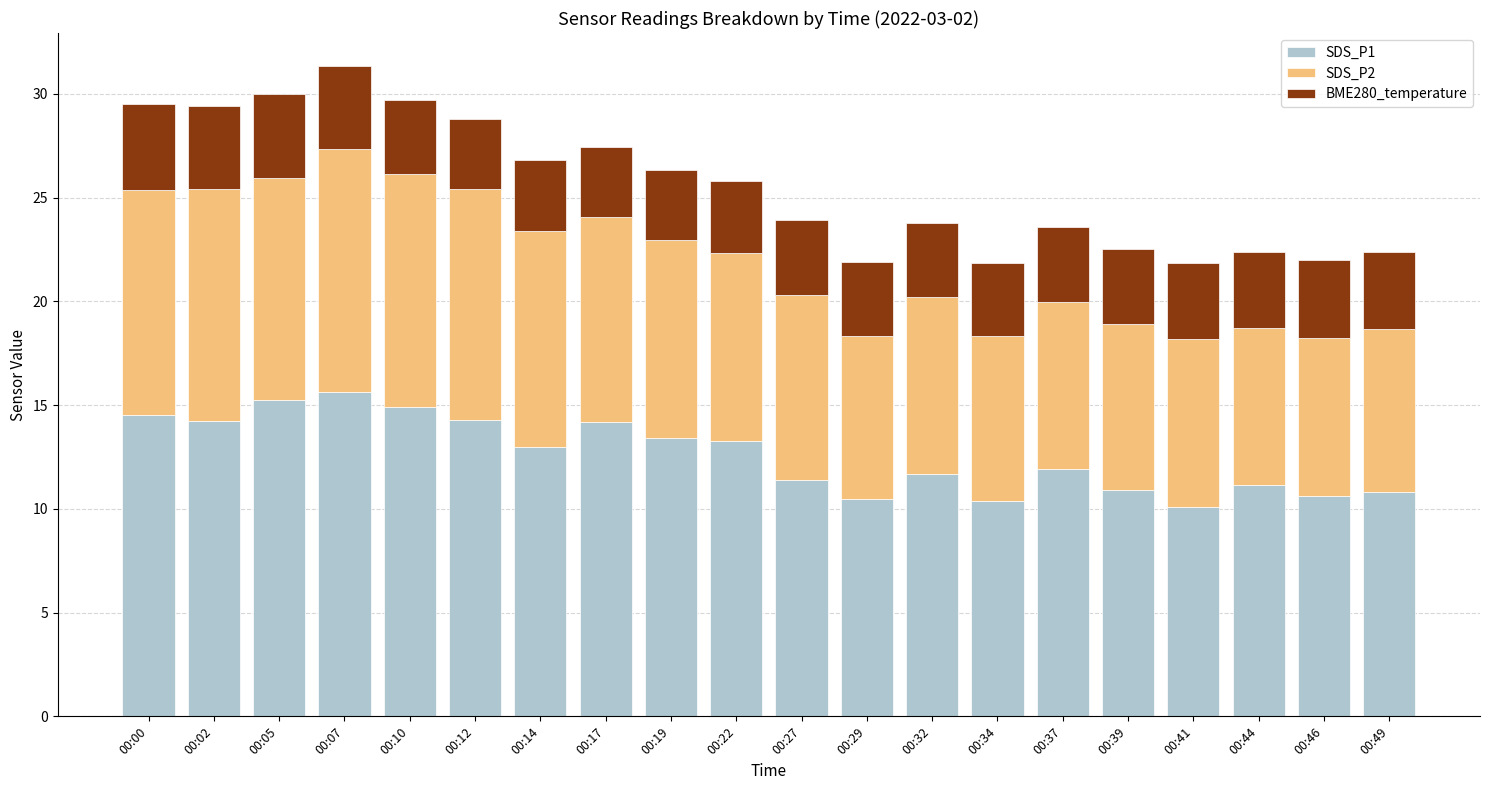

What is the maximum value for SDS_P1?

15.6